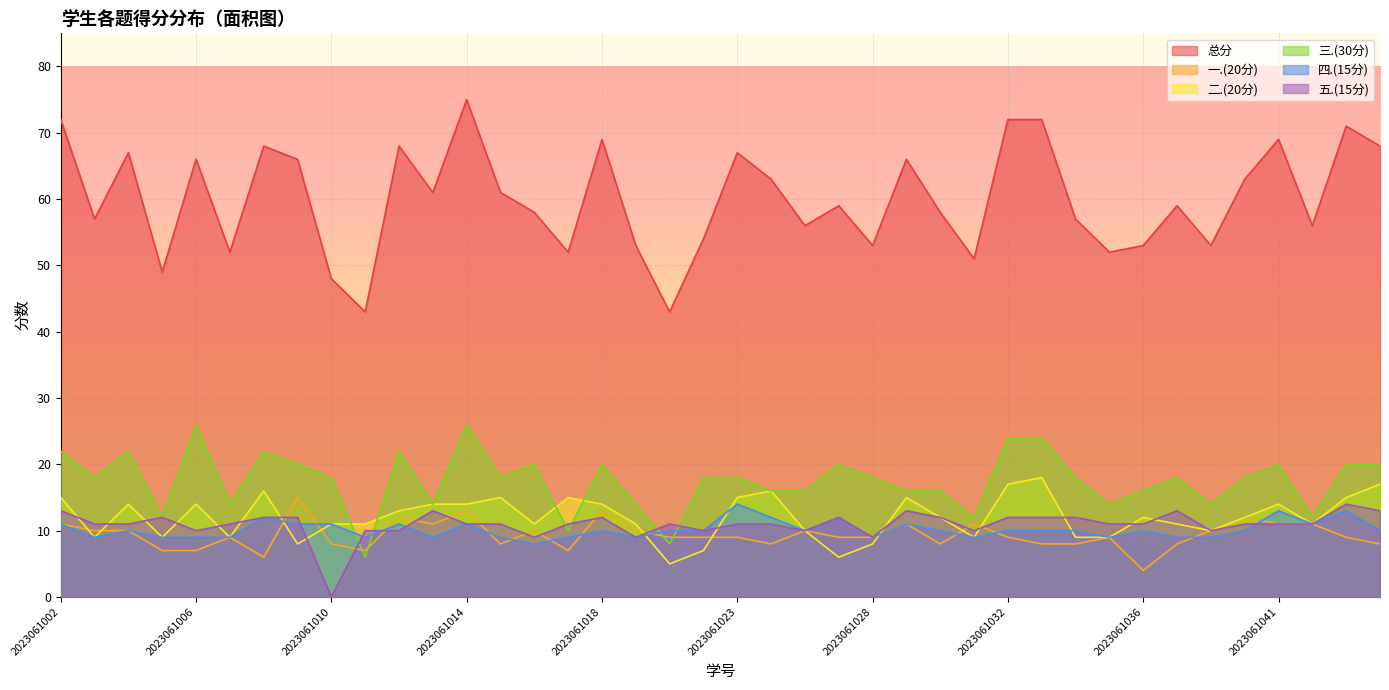

Reading right to left, transcribe all the data shown in this chart.

总分: 2023061044=68	2023061043=71	2023061042=56	2023061041=69	2023061040=63	2023061038=53	2023061037=59	2023061036=53	2023061035=52	2023061034=57	2023061033=72	2023061032=72	2023061031=51	2023061030=58	2023061029=66	2023061028=53	2023061027=59	2023061025=56	2023061024=63	2023061023=67	2023061022=54	2023061021=43	2023061020=53	2023061018=69	2023061017=52	2023061016=58	2023061015=61	2023061014=75	2023061013=61	2023061012=68	2023061011=43	2023061010=48	2023061009=66	2023061008=68	2023061007=52	2023061006=66	2023061005=49	2023061004=67	2023061003=57	2023061002=72
一.(20分): 2023061044=8	2023061043=9	2023061042=11	2023061041=11	2023061040=12	2023061038=10	2023061037=8	2023061036=4	2023061035=9	2023061034=8	2023061033=8	2023061032=9	2023061031=11	2023061030=8	2023061029=11	2023061028=9	2023061027=9	2023061025=10	2023061024=8	2023061023=9	2023061022=9	2023061021=9	2023061020=10	2023061018=13	2023061017=7	2023061016=10	2023061015=8	2023061014=13	2023061013=11	2023061012=12	2023061011=7	2023061010=8	2023061009=15	2023061008=6	2023061007=9	2023061006=7	2023061005=7	2023061004=10	2023061003=10	2023061002=11
二.(20分): 2023061044=17	2023061043=15	2023061042=11	2023061041=14	2023061040=12	2023061038=10	2023061037=11	2023061036=12	2023061035=9	2023061034=9	2023061033=18	2023061032=17	2023061031=9	2023061030=12	2023061029=15	2023061028=8	2023061027=6	2023061025=10	2023061024=16	2023061023=15	2023061022=7	2023061021=5	2023061020=11	2023061018=14	2023061017=15	2023061016=11	2023061015=15	2023061014=14	2023061013=14	2023061012=13	2023061011=11	2023061010=11	2023061009=8	2023061008=16	2023061007=9	2023061006=14	2023061005=9	2023061004=14	2023061003=9	2023061002=15
三.(30分): 2023061044=20	2023061043=20	2023061042=12	2023061041=20	2023061040=18	2023061038=14	2023061037=18	2023061036=16	2023061035=14	2023061034=18	2023061033=24	2023061032=24	2023061031=12	2023061030=16	2023061029=16	2023061028=18	2023061027=20	2023061025=16	2023061024=16	2023061023=18	2023061022=18	2023061021=8	2023061020=14	2023061018=20	2023061017=10	2023061016=20	2023061015=18	2023061014=26	2023061013=14	2023061012=22	2023061011=6	2023061010=18	2023061009=20	2023061008=22	2023061007=14	2023061006=26	2023061005=12	2023061004=22	2023061003=18	2023061002=22
四.(15分): 2023061044=10	2023061043=13	2023061042=11	2023061041=13	2023061040=10	2023061038=9	2023061037=9	2023061036=10	2023061035=9	2023061034=10	2023061033=10	2023061032=10	2023061031=9	2023061030=10	2023061029=11	2023061028=9	2023061027=12	2023061025=10	2023061024=12	2023061023=14	2023061022=10	2023061021=10	2023061020=9	2023061018=10	2023061017=9	2023061016=8	2023061015=9	2023061014=11	2023061013=9	2023061012=11	2023061011=9	2023061010=11	2023061009=11	2023061008=12	2023061007=9	2023061006=9	2023061005=9	2023061004=10	2023061003=9	2023061002=11
五.(15分): 2023061044=13	2023061043=14	2023061042=11	2023061041=11	2023061040=11	2023061038=10	2023061037=13	2023061036=11	2023061035=11	2023061034=12	2023061033=12	2023061032=12	2023061031=10	2023061030=12	2023061029=13	2023061028=9	2023061027=12	2023061025=10	2023061024=11	2023061023=11	2023061022=10	2023061021=11	2023061020=9	2023061018=12	2023061017=11	2023061016=9	2023061015=11	2023061014=11	2023061013=13	2023061012=10	2023061011=10	2023061010=0	2023061009=12	2023061008=12	2023061007=11	2023061006=10	2023061005=12	2023061004=11	2023061003=11	2023061002=13